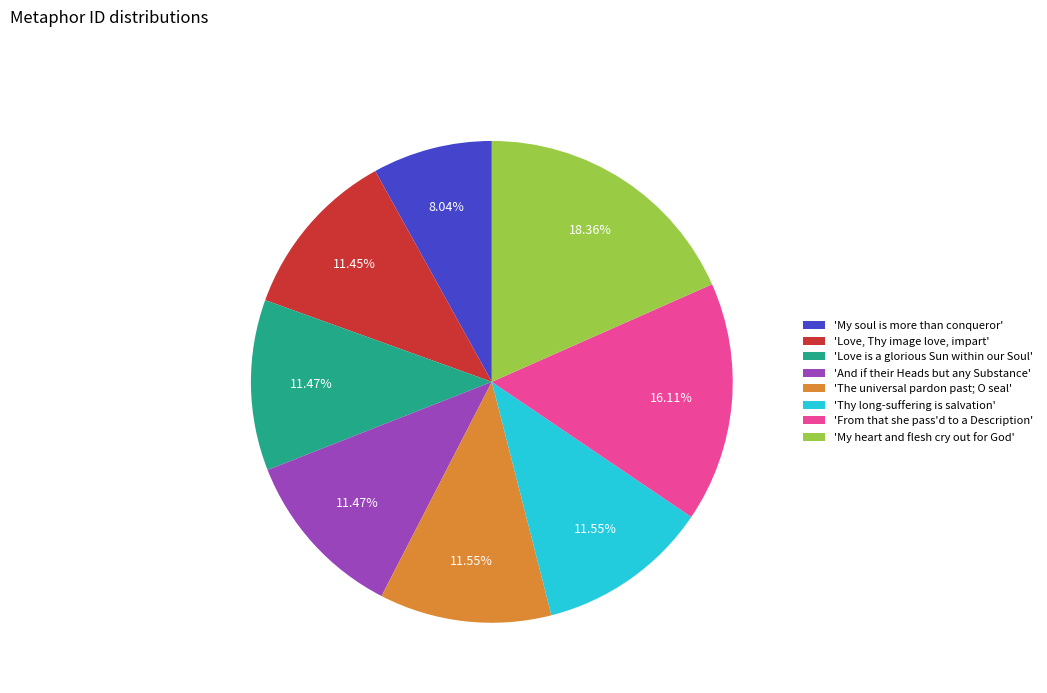

What is the smallest slice in the pie chart?

'My soul is more than conqueror'